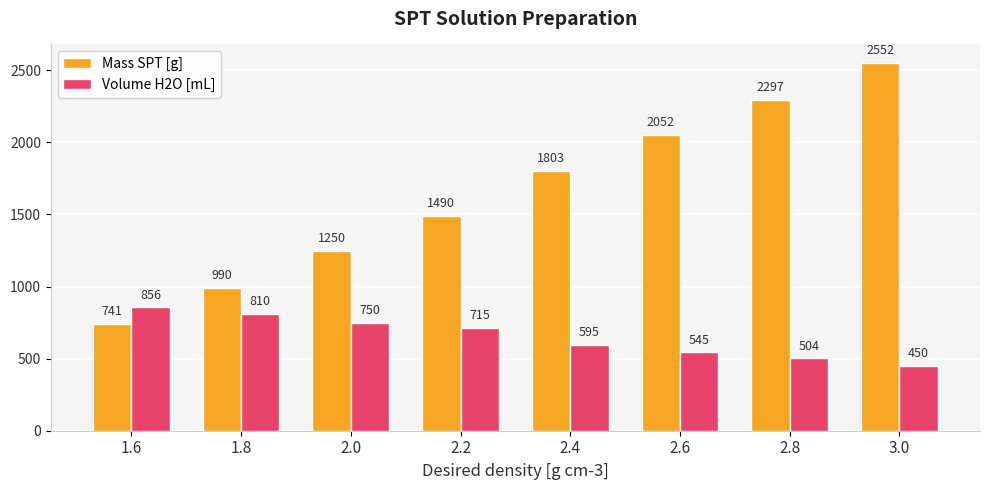

List the series in order of their overall mean, lowest first.

Volume H2O [mL], Mass SPT [g]